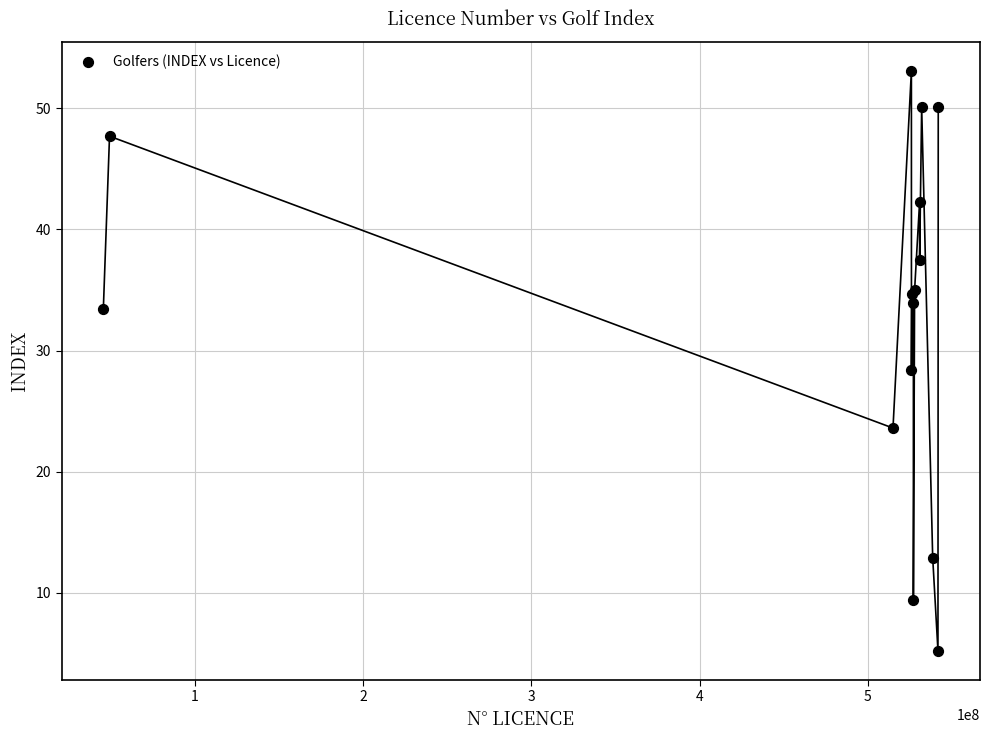

What Y value in the scatter plot is closest to 29?

28.4